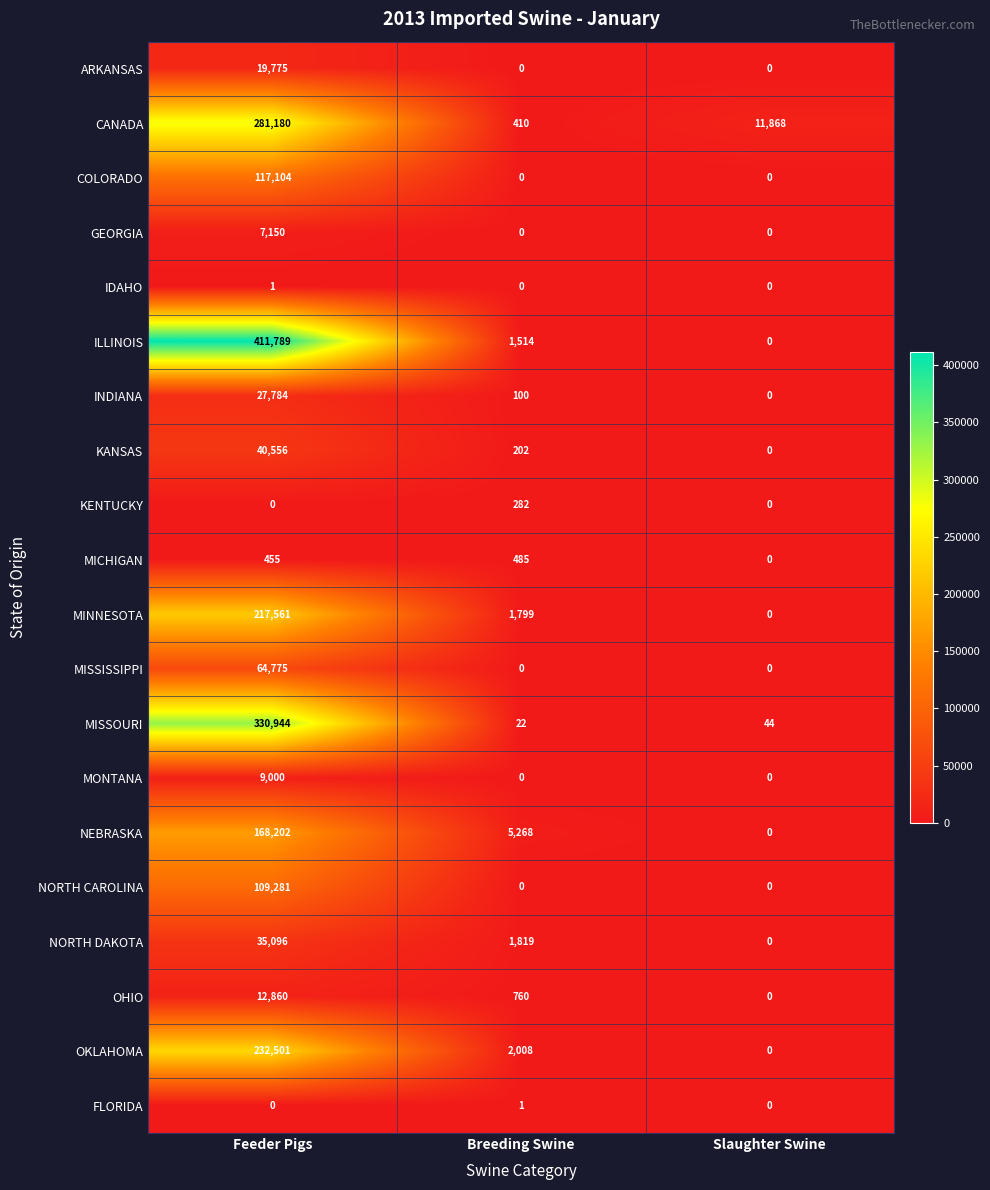

Which series has the largest total across all categories?

ILLINOIS